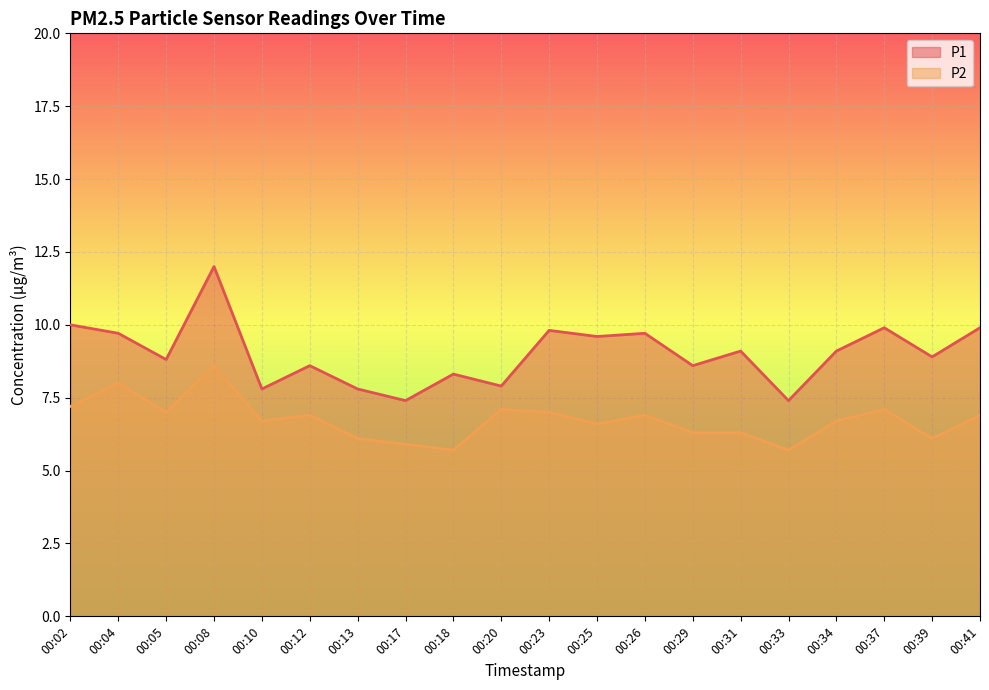

What is the difference between the maximum and minimum values in the P1 series?

4.6